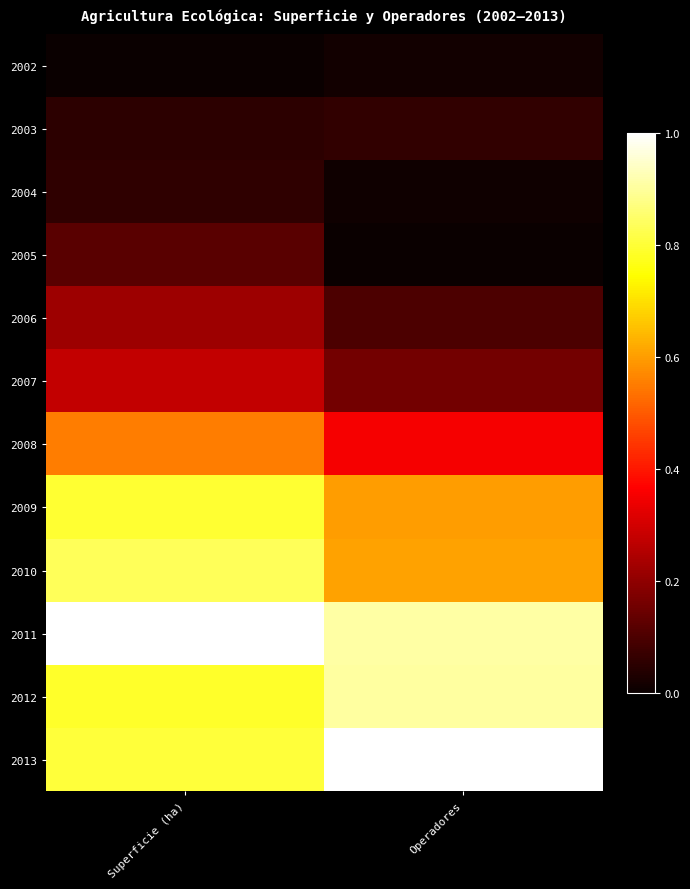

Reading right to left, list all the values displayed in this chart.

2002: Operadores=0.0	Superficie (ha)=0.0
2003: Operadores=0.1	Superficie (ha)=0.1
2004: Operadores=0.0	Superficie (ha)=0.1
2005: Operadores=0.0	Superficie (ha)=0.1
2006: Operadores=0.1	Superficie (ha)=0.2
2007: Operadores=0.2	Superficie (ha)=0.3
2008: Operadores=0.4	Superficie (ha)=0.6
2009: Operadores=0.6	Superficie (ha)=0.8
2010: Operadores=0.6	Superficie (ha)=0.8
2011: Operadores=0.9	Superficie (ha)=1.0
2012: Operadores=0.9	Superficie (ha)=0.8
2013: Operadores=1.0	Superficie (ha)=0.8